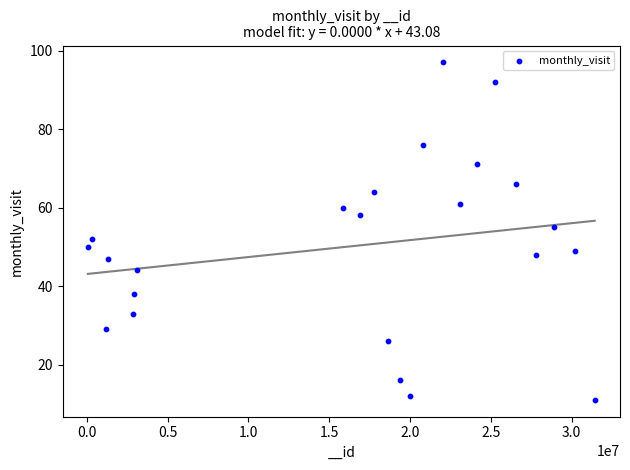

What is the range of X values (max minus min)?

31369275